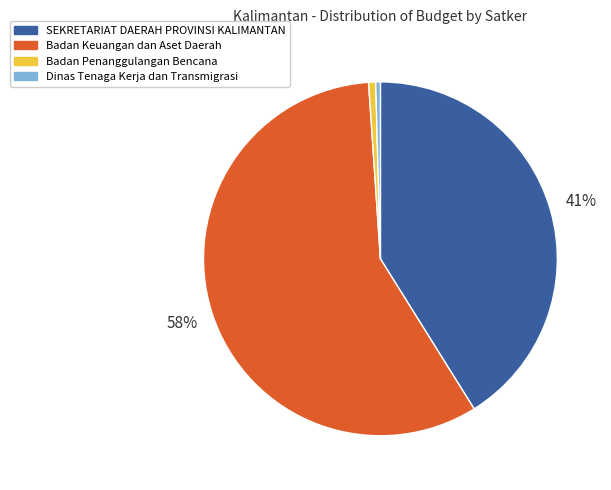

True or false: Dinas Tenaga Kerja dan Transmigrasi accounts for 10% of the total.

False